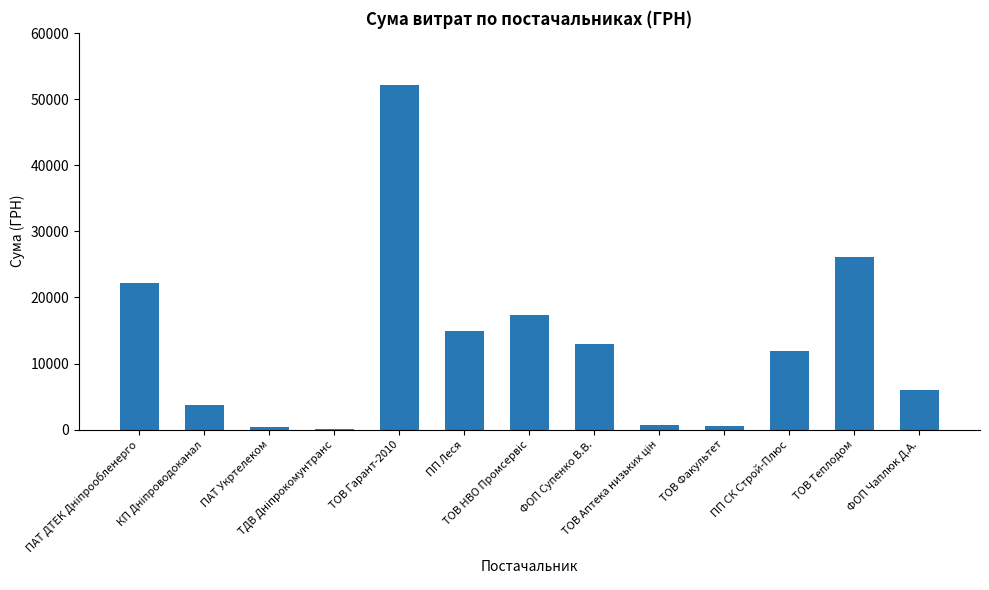

What is the maximum value shown in the chart?

52225.1